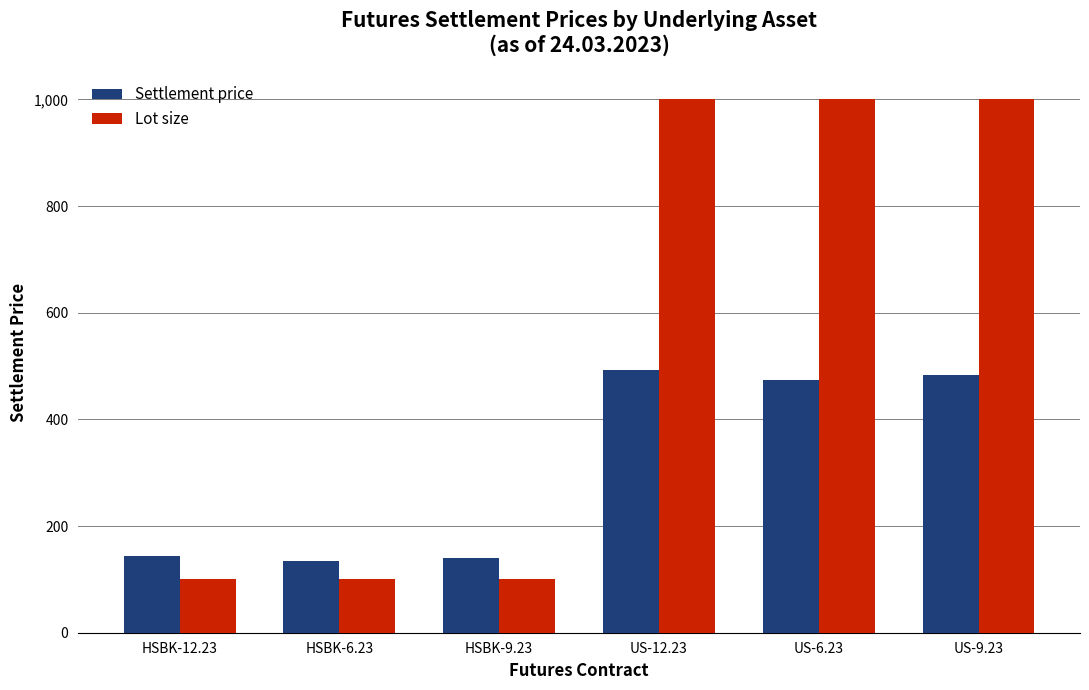

Count the number of categories in the chart.

6